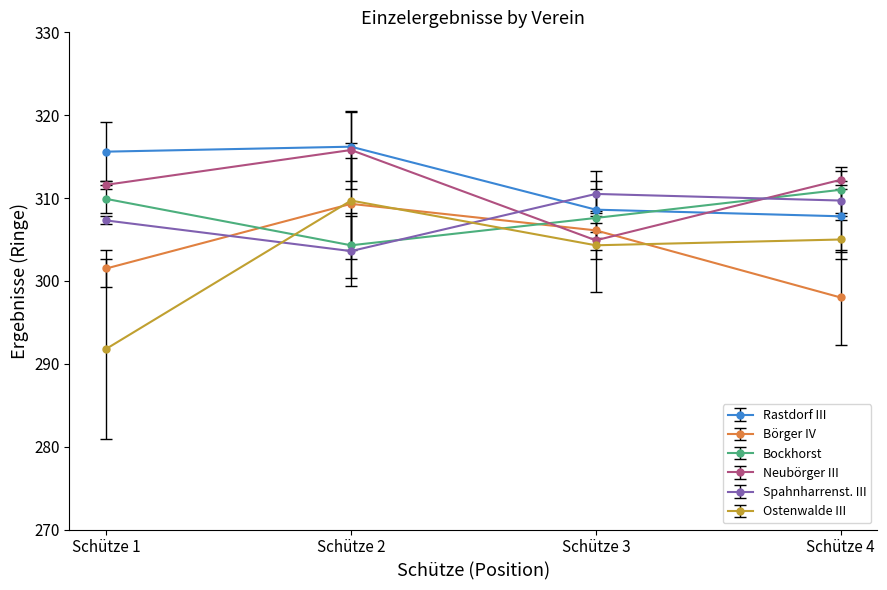

True or false: Neubörger III has more than 2 points higher than both neighbors.

False